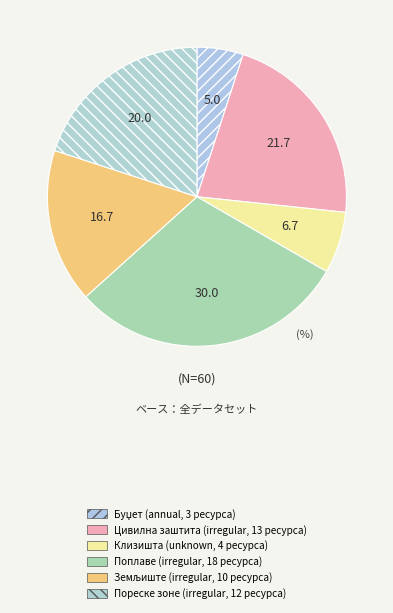

To the nearest percent, what is the difference between the largest and smallest slice percentages?

25%